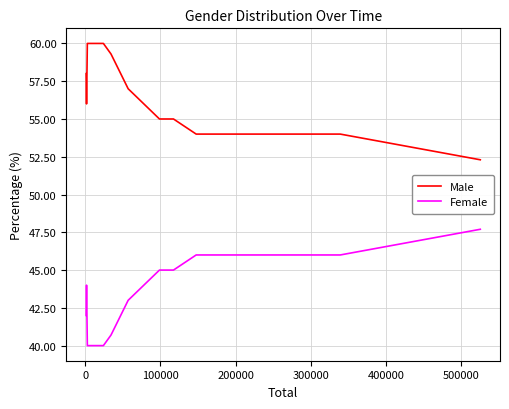

List the series in order of their overall mean, highest first.

Male, Female